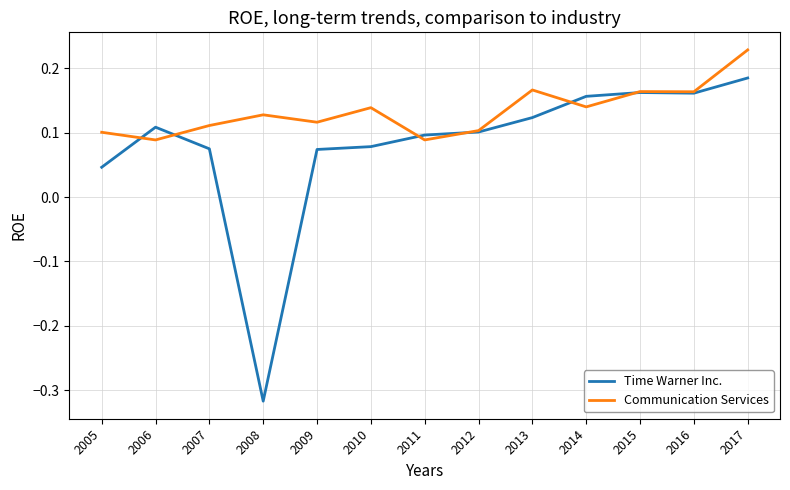

List the series in order of their peak value, highest first.

Communication Services, Time Warner Inc.